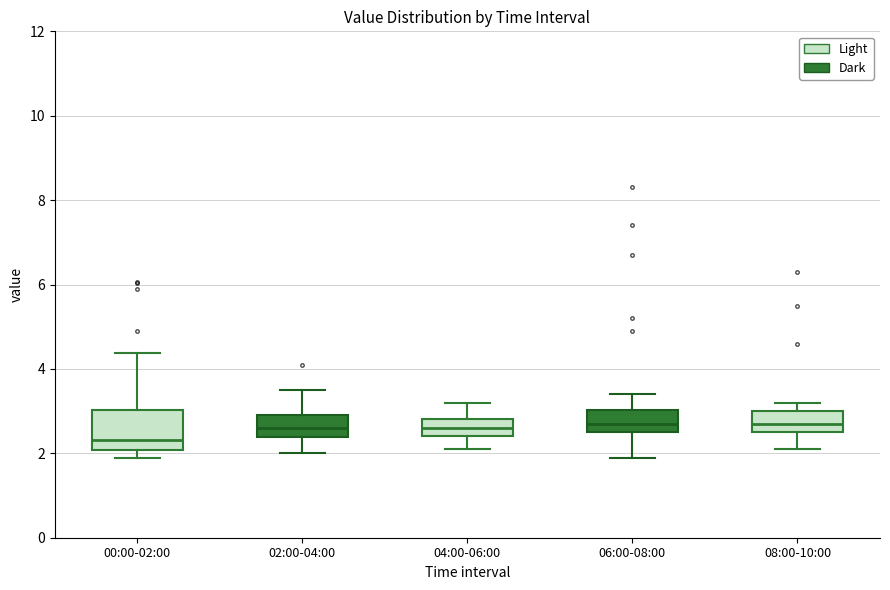

Which box is the tallest, from its lower edge to its upper edge?

00:00-02:00